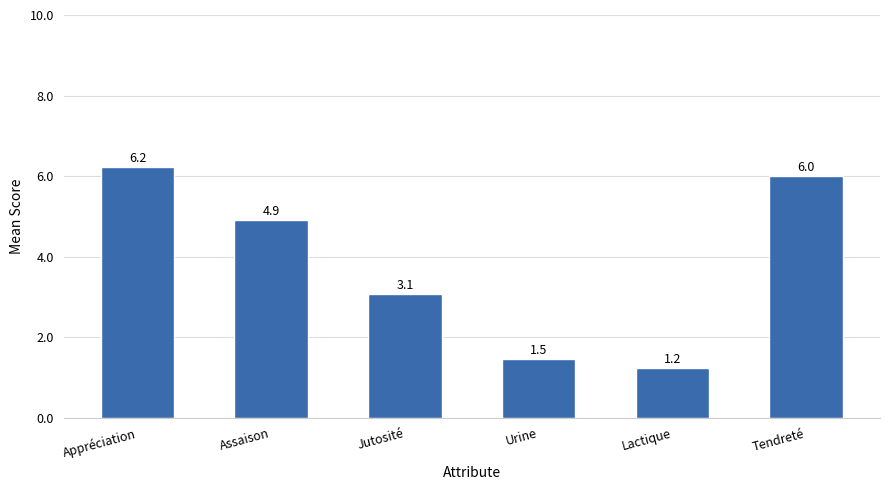

How many bars are there in total?

6